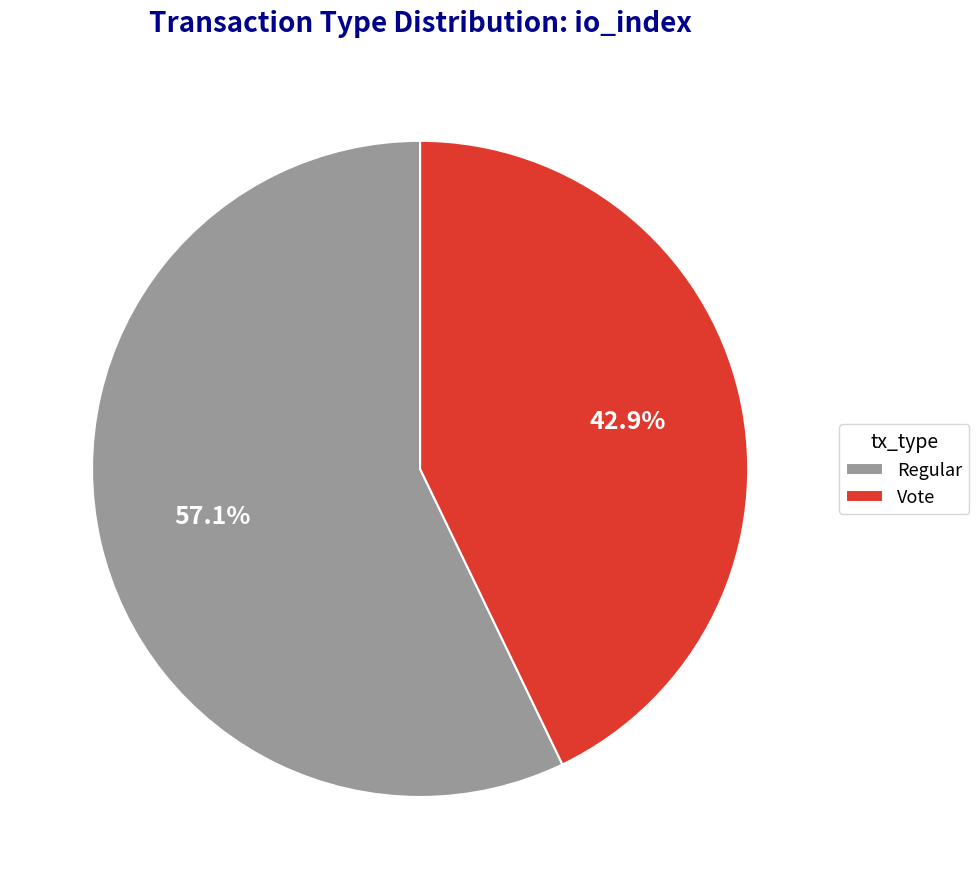

To the nearest percent, what is the combined percentage of Vote and Regular?

100%